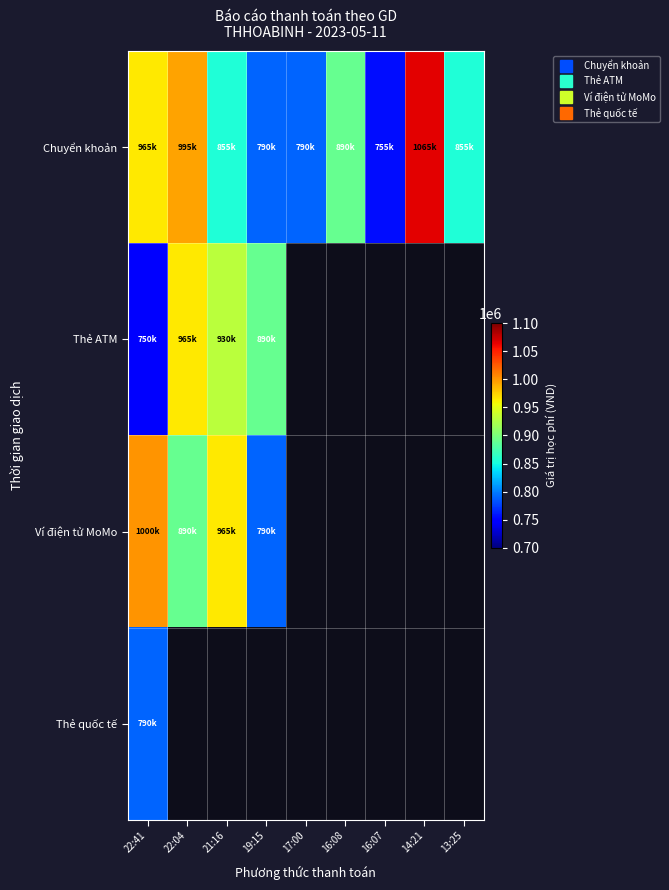

Which series has the largest total across all categories?

Chuyển khoản